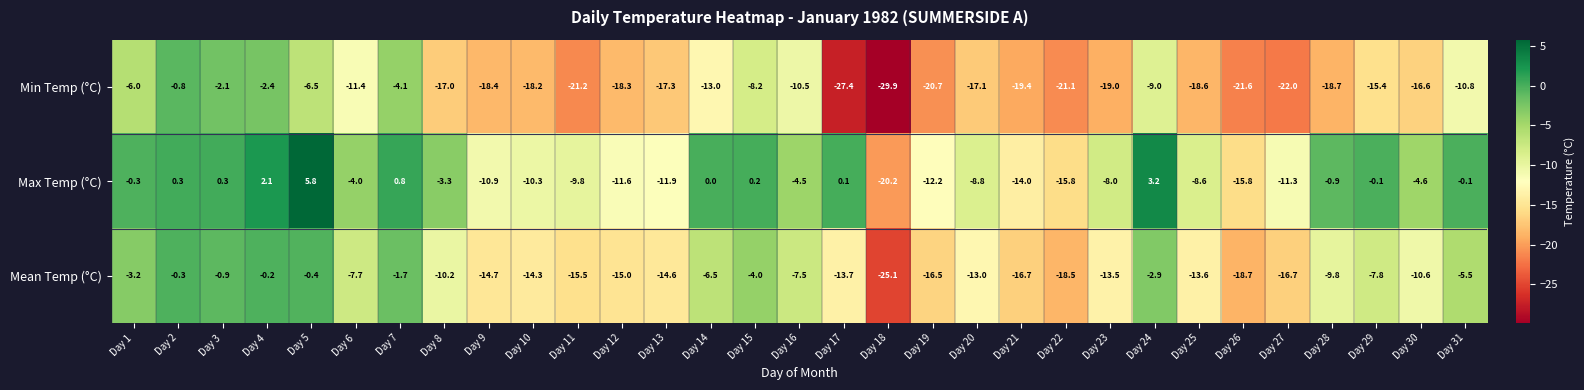

Where does the Mean Temp (°C) series first go above -10?

Day 1